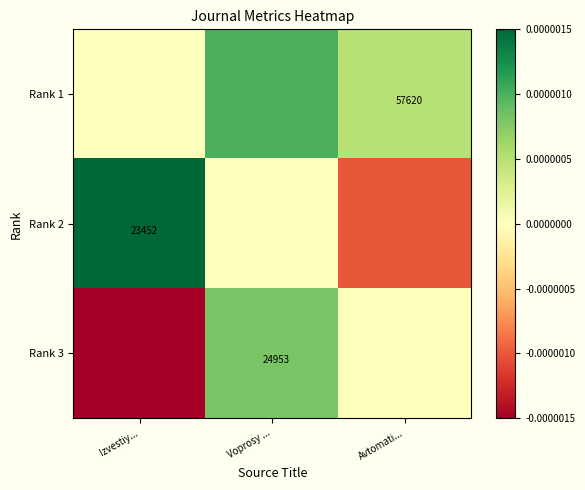

The value of Rank 1 at Avtomati... is 84556.8. True or false?

False